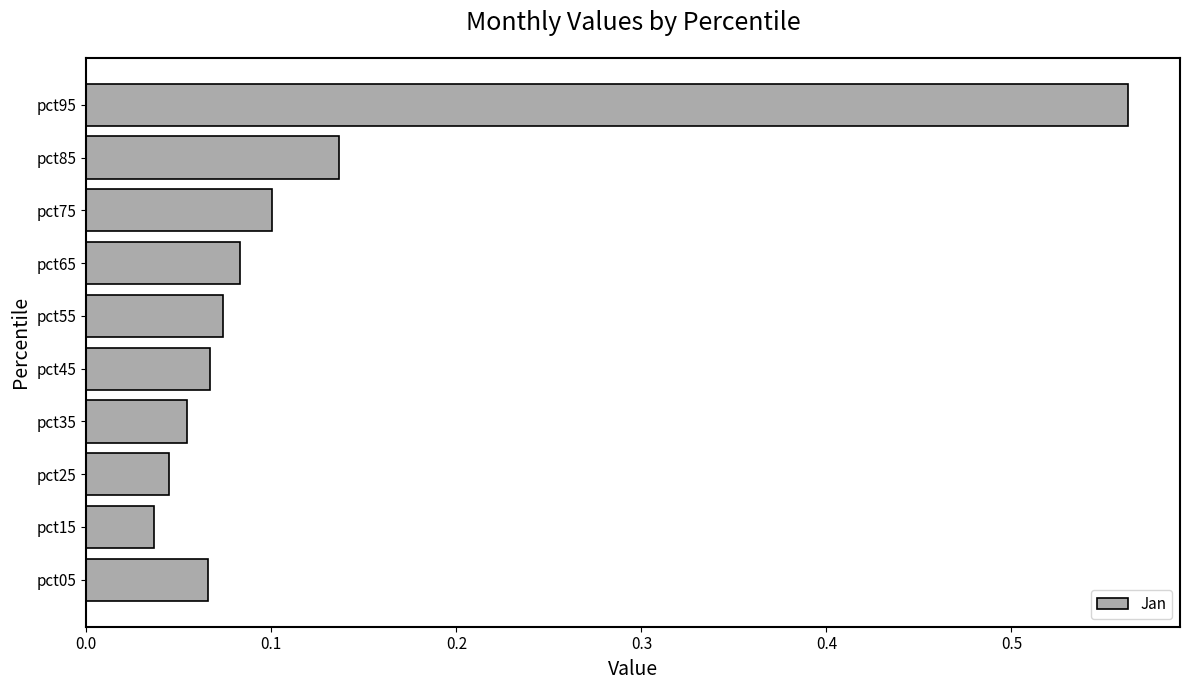

The value at pct75 is 0.1. True or false?

True